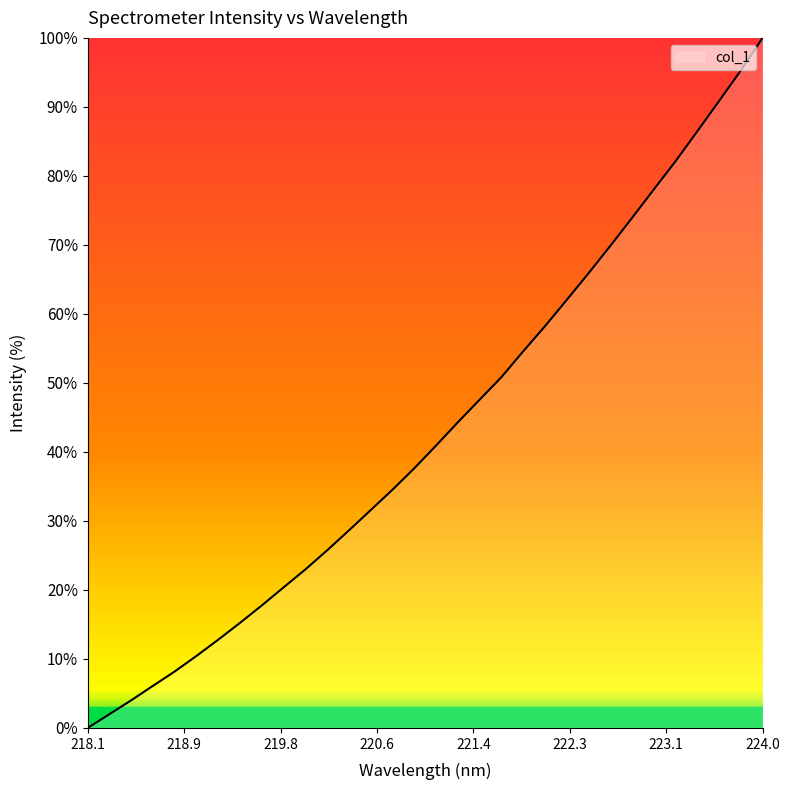

Reading left to right, list all the values displayed in this chart.

0.0	2.0	4.0	6.1	8.2	10.5	12.8	15.3	17.8	20.4	23.0	25.8	28.7	31.6	34.6	37.7	41.0	44.3	47.6	50.9	54.6	58.2	62.1	65.9	69.9	73.9	78.0	82.1	86.5	90.9	95.3	100.0